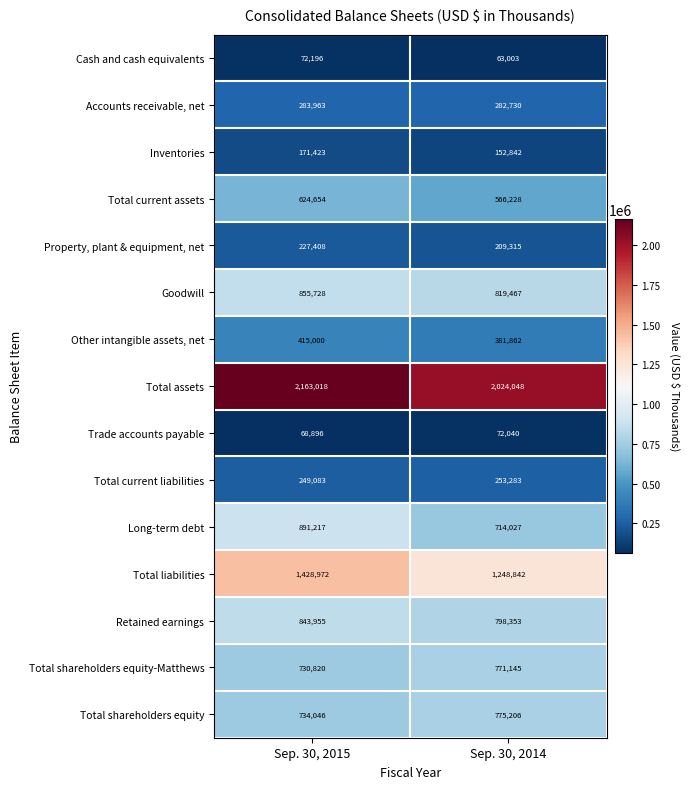

Reading right to left, what are all the values shown in this chart?

Cash and cash equivalents: 63003	72196
Accounts receivable, net: 282730	283963
Inventories: 152842	171423
Total current assets: 566228	624654
Property, plant & equipment, net: 209315	227408
Goodwill: 819467	855728
Other intangible assets, net: 381862	415000
Total assets: 2024048	2163018
Trade accounts payable: 72040	68896
Total current liabilities: 253283	249083
Long-term debt: 714027	891217
Total liabilities: 1248842	1428972
Retained earnings: 798353	843955
Total shareholders equity-Matthews: 771145	730820
Total shareholders equity: 775206	734046